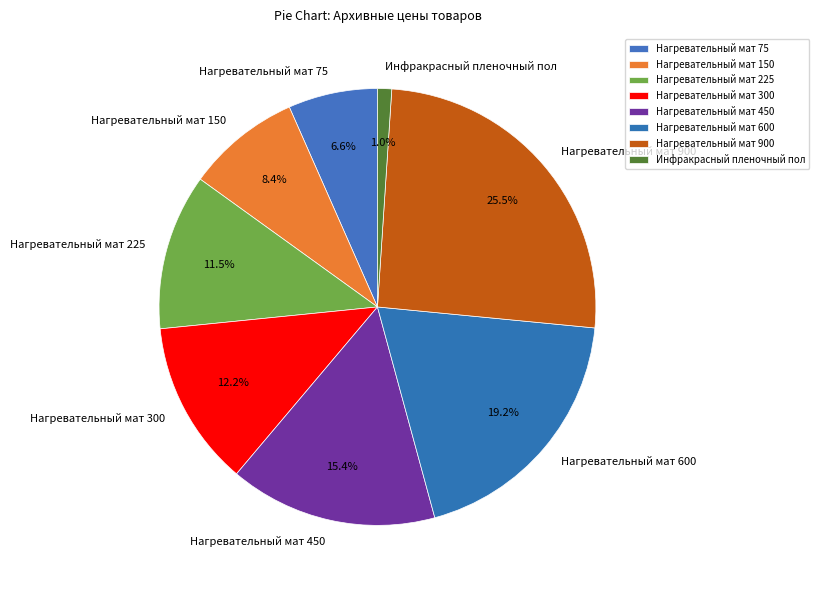

Does Нагревательный мат 600 represent more than half of the total?

No